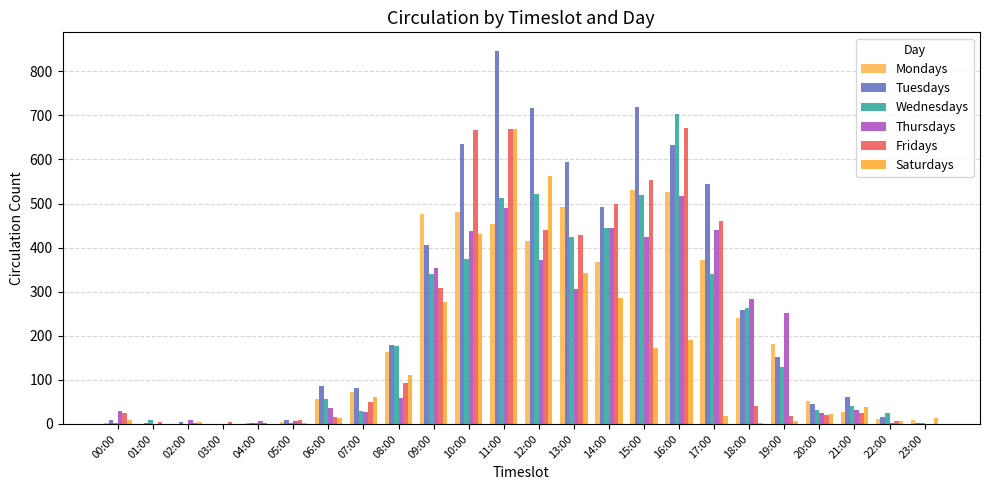

Reading left to right, extract all data points from this chart.

Mondays: 00:00=3	01:00=0	02:00=0	03:00=0	04:00=1	05:00=5	06:00=57	07:00=72	08:00=163	09:00=477	10:00=481	11:00=453	12:00=415	13:00=491	14:00=367	15:00=531	16:00=527	17:00=372	18:00=241	19:00=182	20:00=51	21:00=27	22:00=11	23:00=9
Tuesdays: 00:00=8	01:00=2	02:00=4	03:00=0	04:00=2	05:00=8	06:00=86	07:00=81	08:00=180	09:00=406	10:00=634	11:00=846	12:00=717	13:00=594	14:00=492	15:00=720	16:00=632	17:00=545	18:00=258	19:00=151	20:00=45	21:00=61	22:00=15	23:00=2
Wednesdays: 00:00=3	01:00=10	02:00=0	03:00=0	04:00=2	05:00=2	06:00=57	07:00=30	08:00=177	09:00=340	10:00=374	11:00=512	12:00=522	13:00=425	14:00=444	15:00=519	16:00=703	17:00=339	18:00=262	19:00=129	20:00=32	21:00=40	22:00=24	23:00=1
Thursdays: 00:00=29	01:00=0	02:00=8	03:00=0	04:00=7	05:00=6	06:00=37	07:00=27	08:00=58	09:00=353	10:00=437	11:00=489	12:00=371	13:00=305	14:00=445	15:00=425	16:00=516	17:00=441	18:00=283	19:00=252	20:00=25	21:00=32	22:00=3	23:00=0
Fridays: 00:00=24	01:00=4	02:00=1	03:00=5	04:00=1	05:00=10	06:00=15	07:00=49	08:00=92	09:00=309	10:00=666	11:00=669	12:00=441	13:00=429	14:00=499	15:00=554	16:00=671	17:00=460	18:00=41	19:00=19	20:00=21	21:00=25	22:00=6	23:00=0
Saturdays: 00:00=10	01:00=0	02:00=4	03:00=0	04:00=0	05:00=1	06:00=14	07:00=61	08:00=111	09:00=276	10:00=430	11:00=668	12:00=562	13:00=343	14:00=286	15:00=173	16:00=191	17:00=17	18:00=2	19:00=6	20:00=23	21:00=39	22:00=6	23:00=13